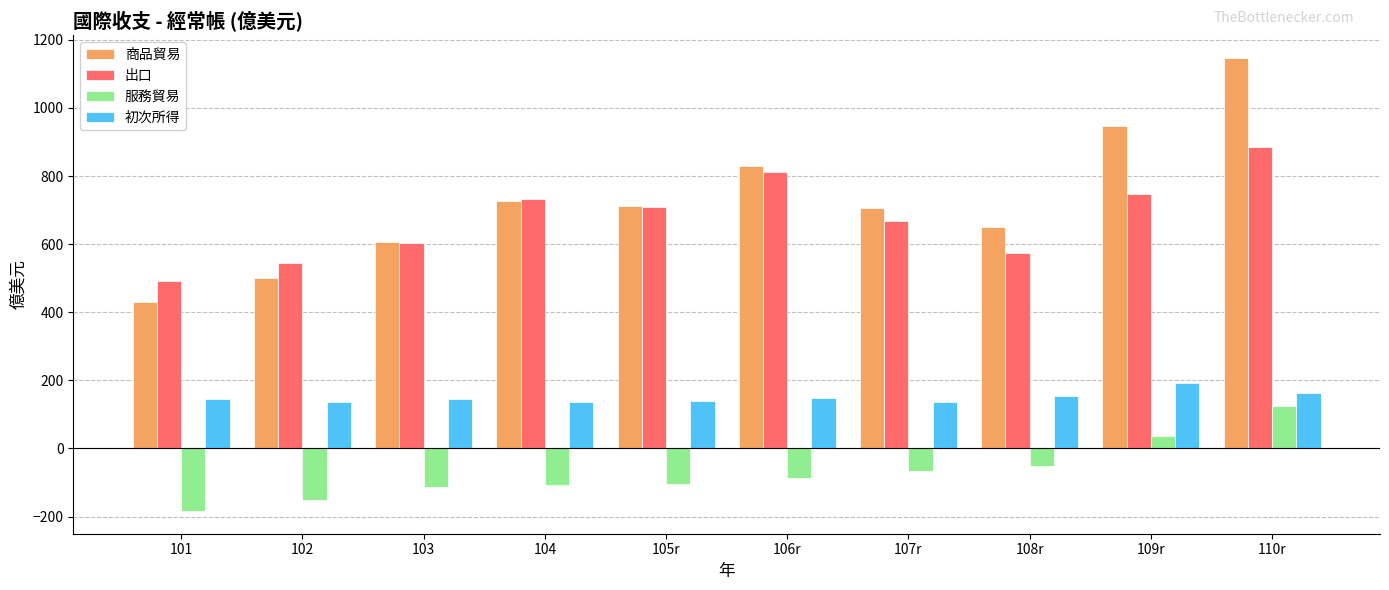

Are the bars grouped side by side (vs. stacked)?

Yes